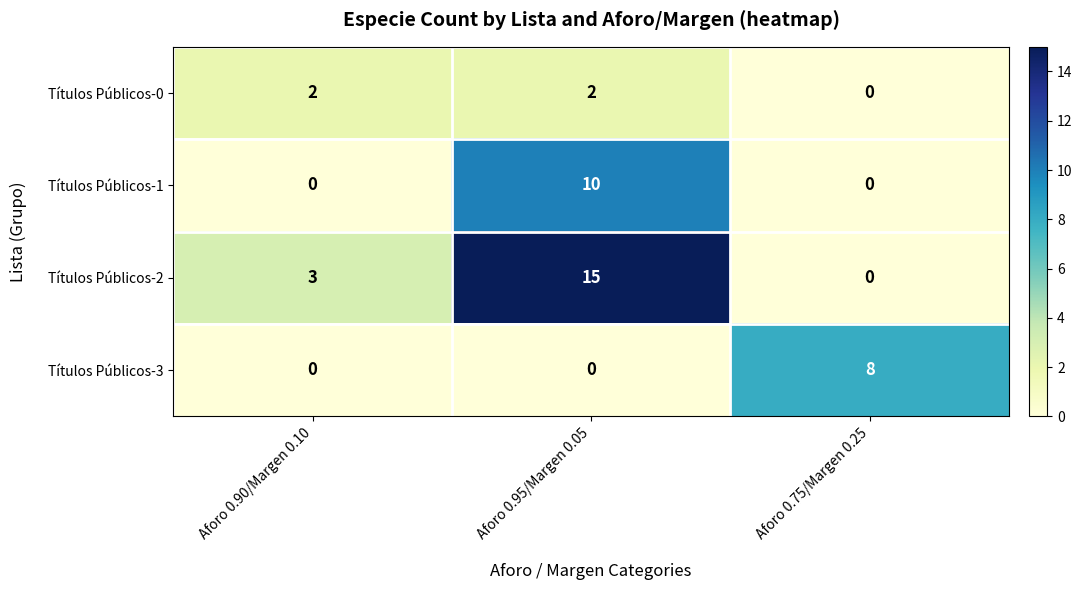

Which series has the largest total across all categories?

Títulos Públicos-2